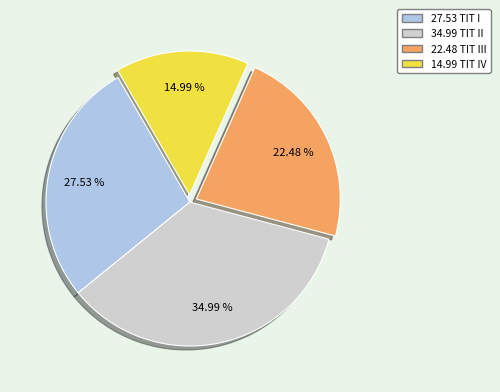

Does 27.53 TIT I account for over 50% of the chart?

No